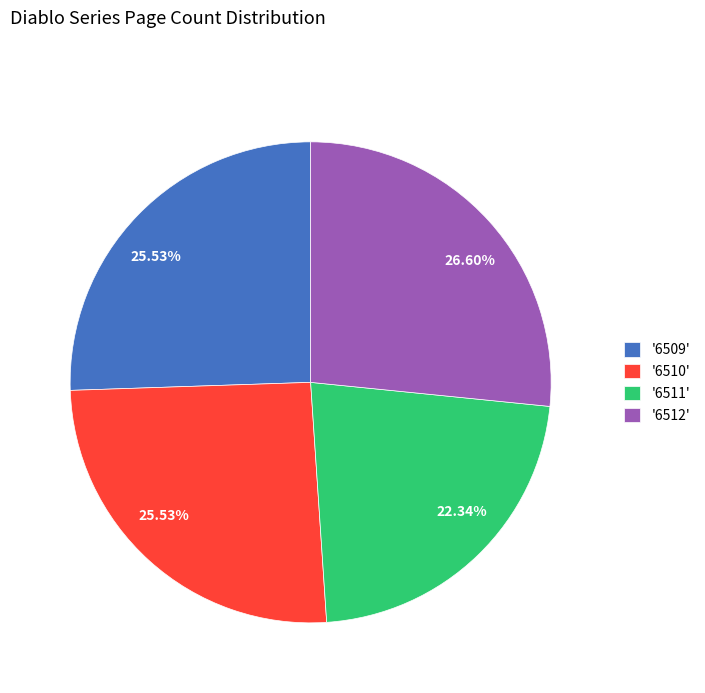

Is there any slice that represents more than half of the pie?

No